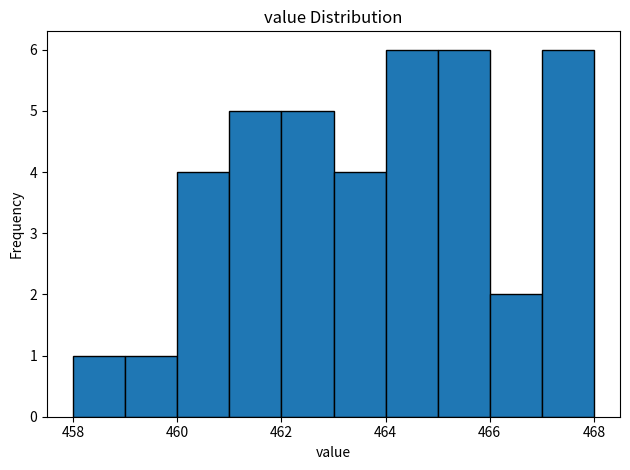

Reading left to right, list every bar in this chart as the range it spans on the x-axis followed by its height. The values are not printed on the chart, so give them approximately, as read against the axis.

458 to 459: 1
459 to 460: 1
460 to 461: 4
461 to 462: 5
462 to 463: 5
463 to 464: 4
464 to 465: 6
465 to 466: 6
466 to 467: 2
467 to 468: 6